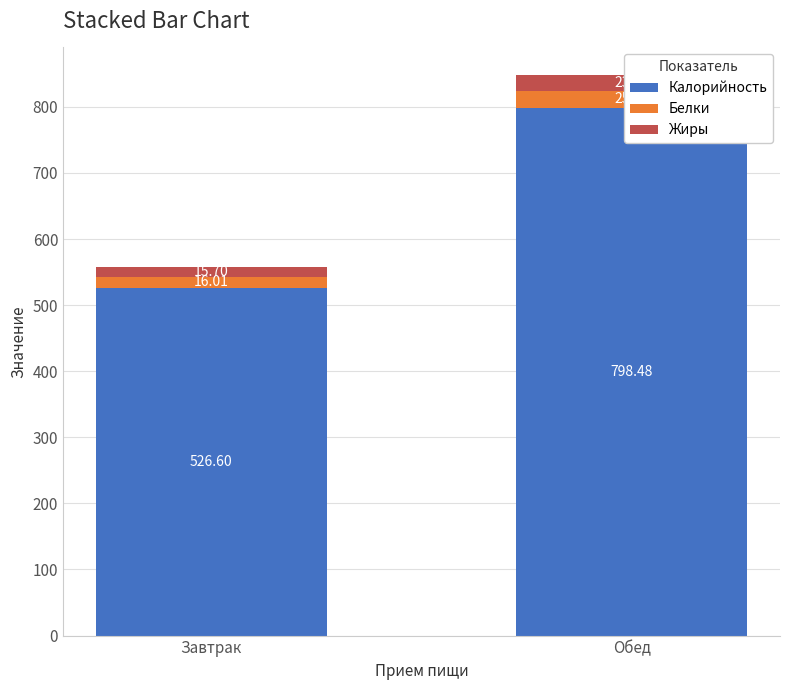

Is it true that Белки equals 17.1 at Обед?

False